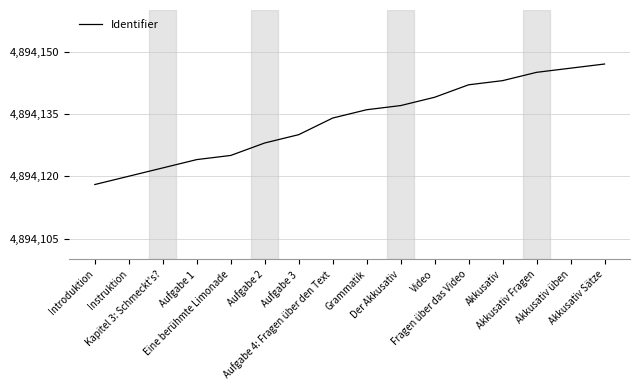

Which has a higher value, Akkusativ üben or Introduktion?

Akkusativ üben